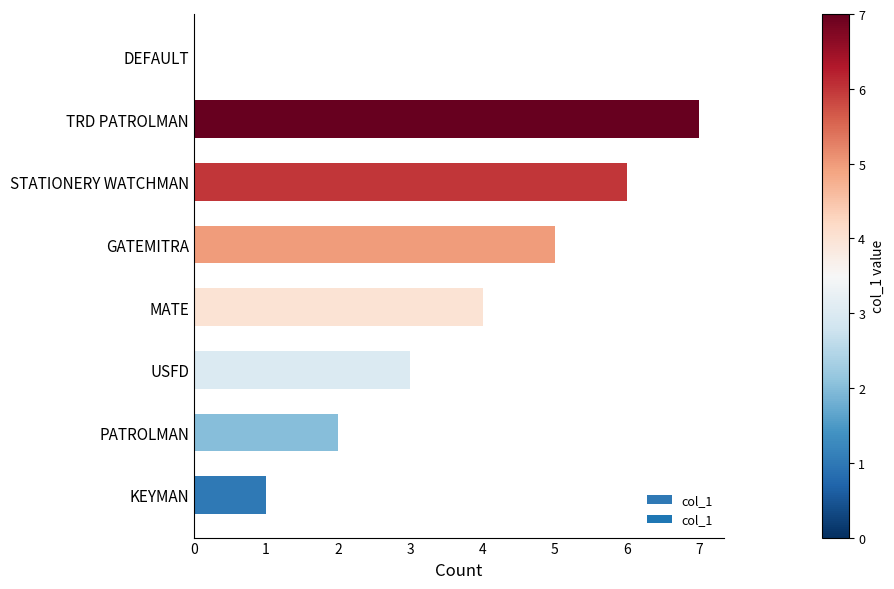

Are the bars grouped side by side (vs. stacked)?

No